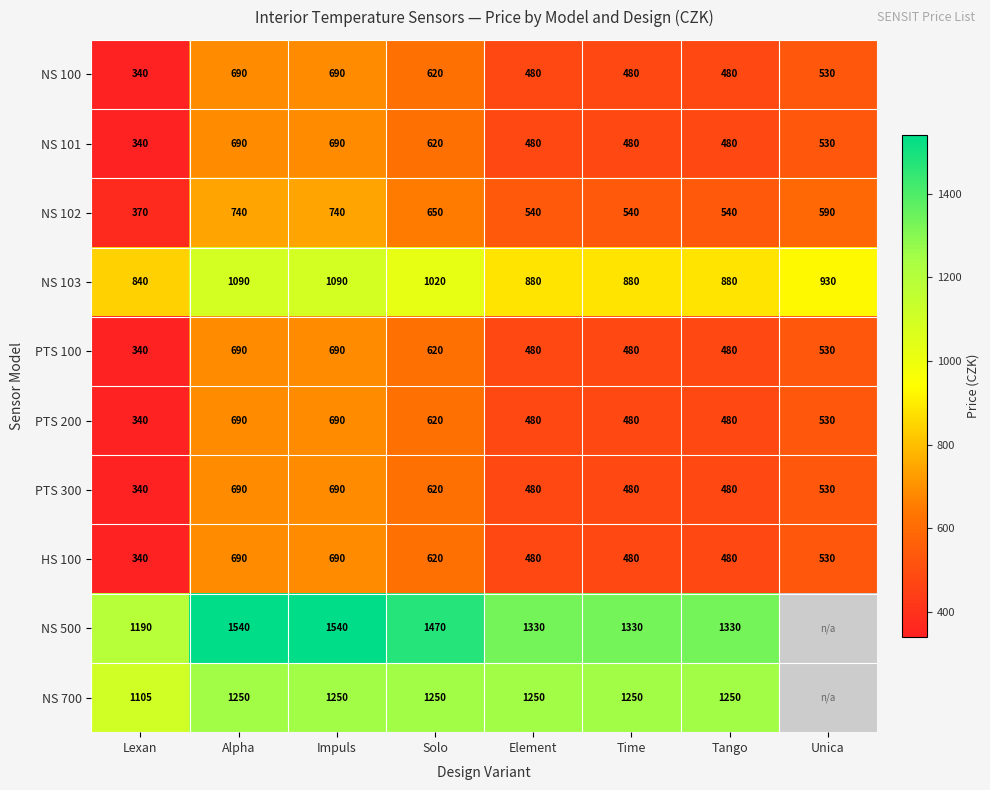

What is the sum of the NS 103 values at Impuls and Alpha?

2180